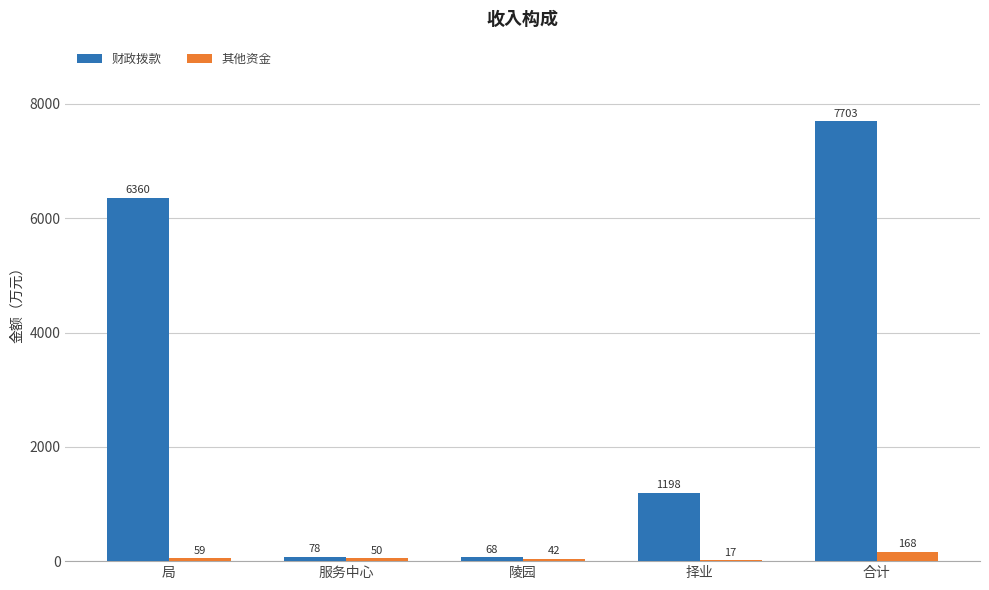

What is the difference between the 其他资金 values at 服务中心 and 局?

8.5